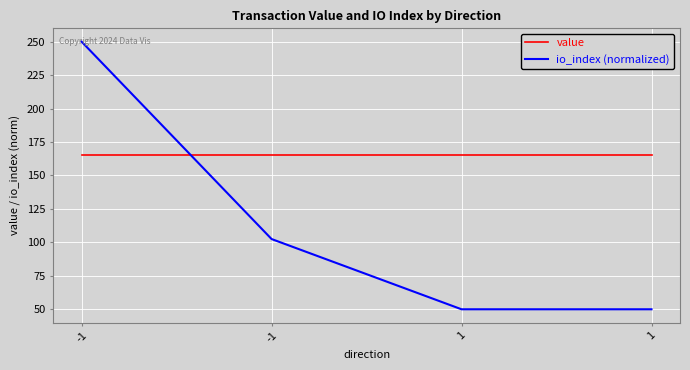

What are all the series names shown in the legend?

value, io_index (normalized)